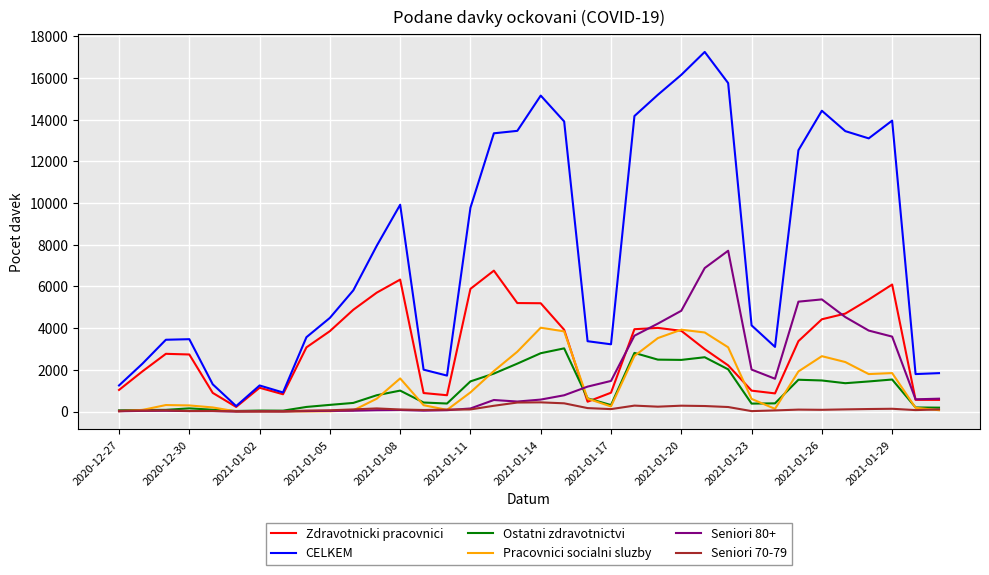

Which series has the widest spread of values?

CELKEM